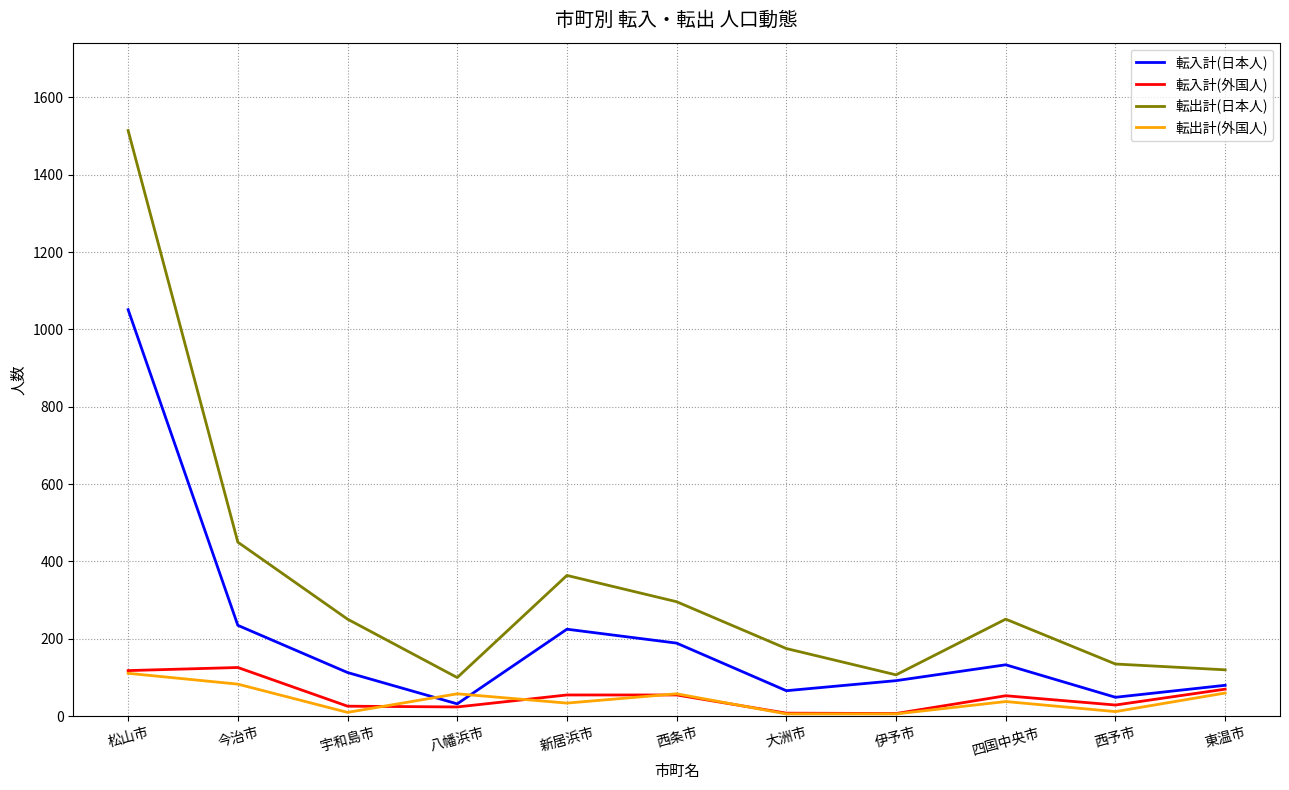

Which category has the highest value across all series?

松山市